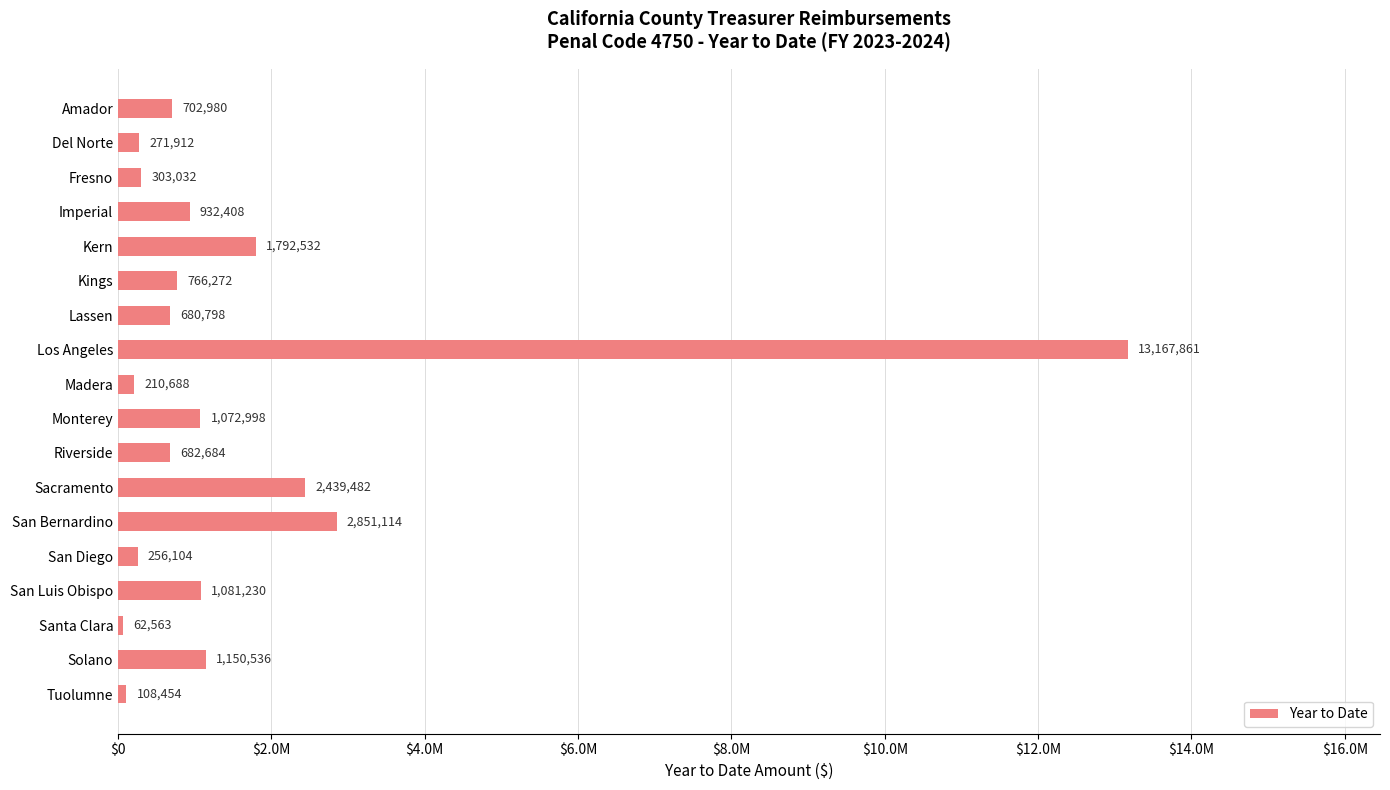

At which category does the chart reach its peak across all series?

Los Angeles